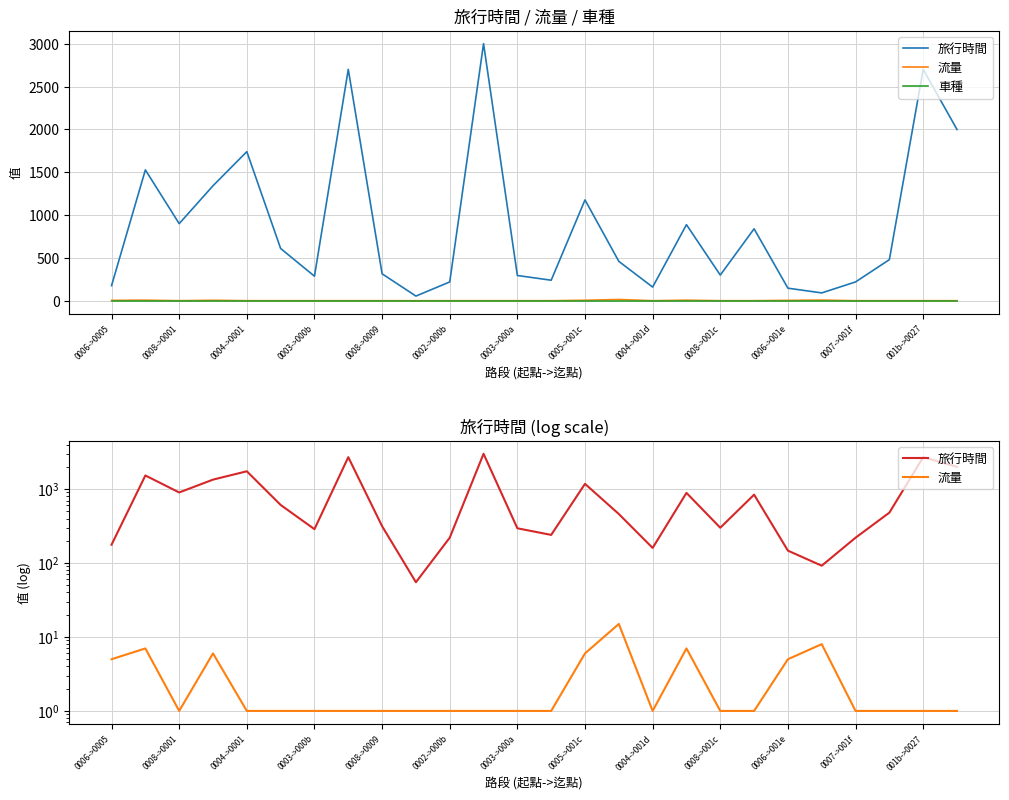

What is the value of the 旅行時間 point at the 2nd from the left?

1527